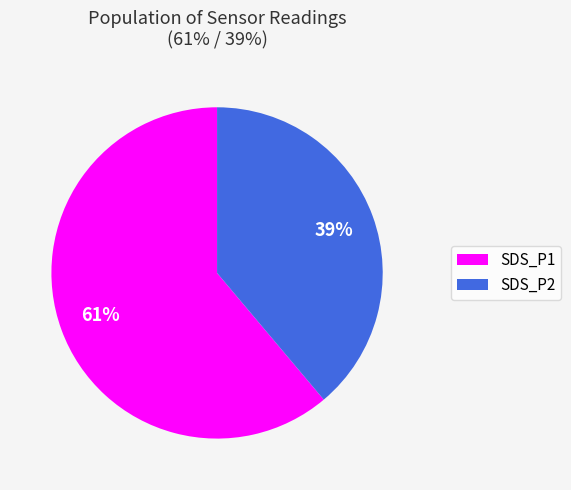

Which category accounts for the majority?

SDS_P1